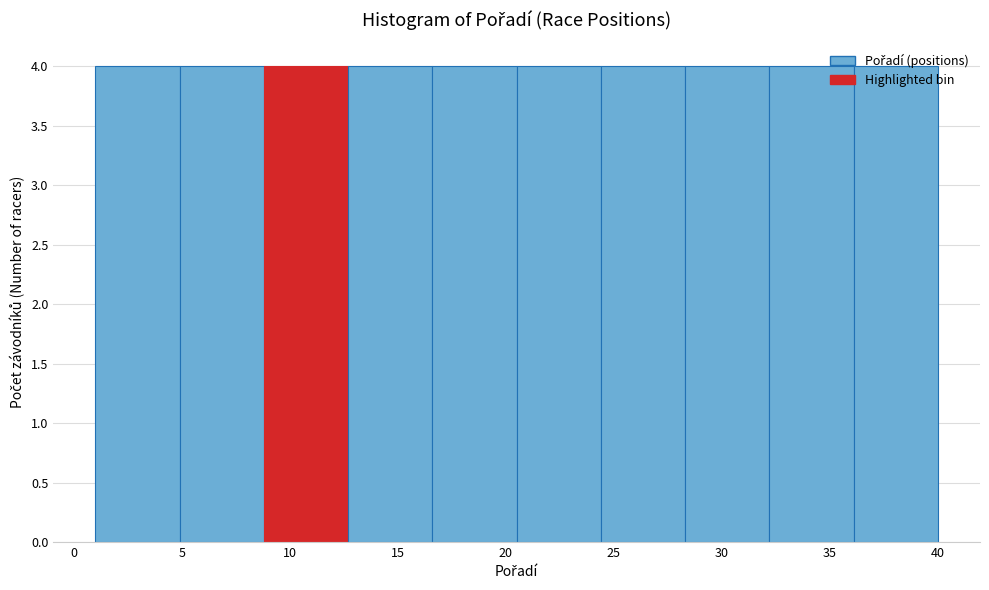

Reading left to right, transcribe this chart: for each bar, give the range it covers on the x-axis and its height. Neither the bar edges nor the heights are printed on the chart, so give them approximately, as read against the axes.

1.0 to 4.9: 4
4.9 to 8.8: 4
8.8 to 12.7: 4
12.7 to 16.6: 4
16.6 to 20.5: 4
20.5 to 24.4: 4
24.4 to 28.3: 4
28.3 to 32.2: 4
32.2 to 36.1: 4
36.1 to 40.0: 4